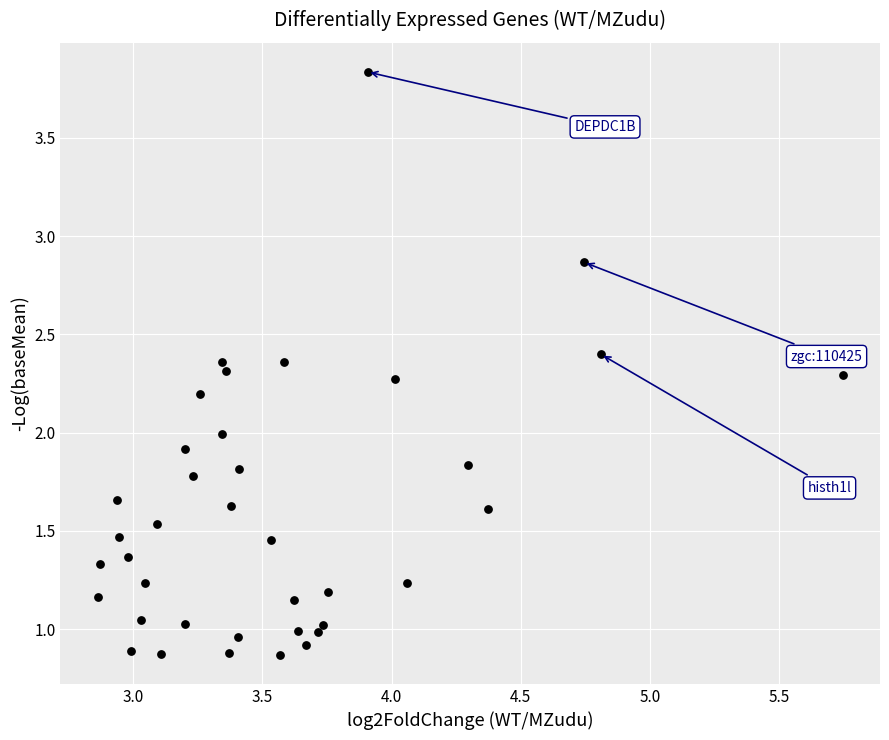

What is the range of Y values (max minus min)?

3.0